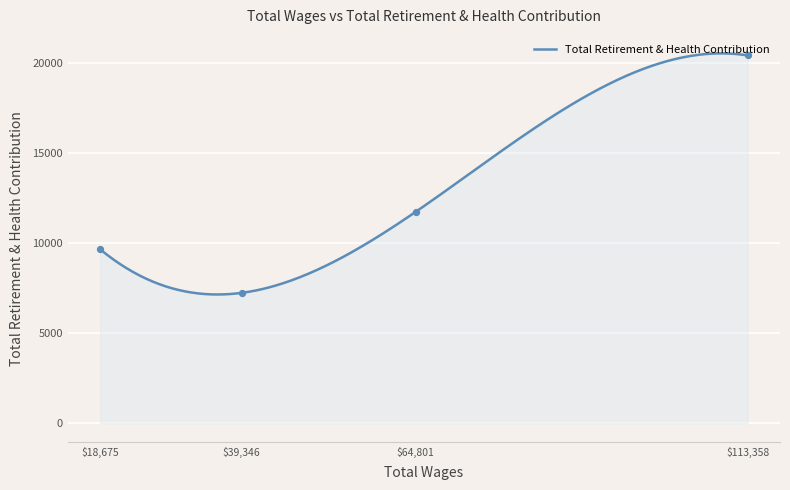

What is the change in value from 113358.0 to 39346.0?

-13191